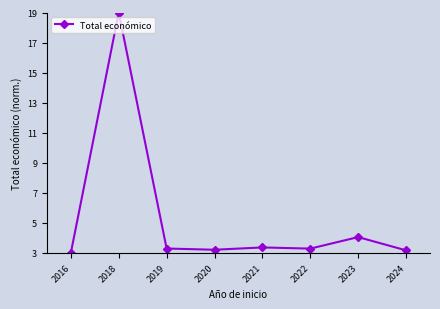

What is the change in value from 2018 to 2024?

-15.8